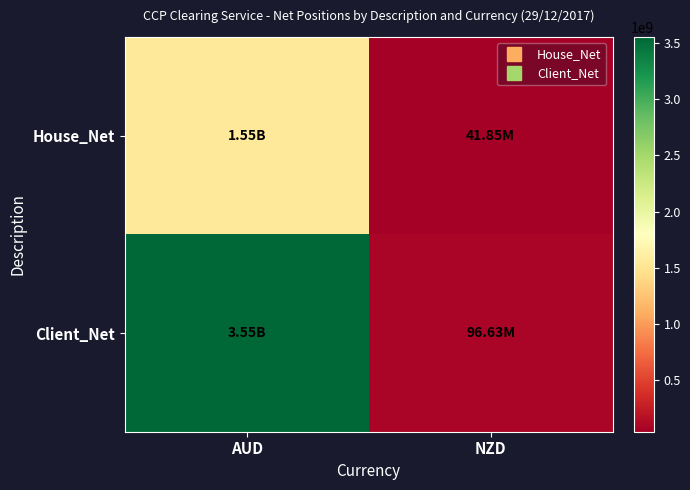

Reading left to right, list all the values displayed in this chart.

House_Net: AUD=1547052606	NZD=41851091
Client_Net: AUD=3554958245	NZD=96633909